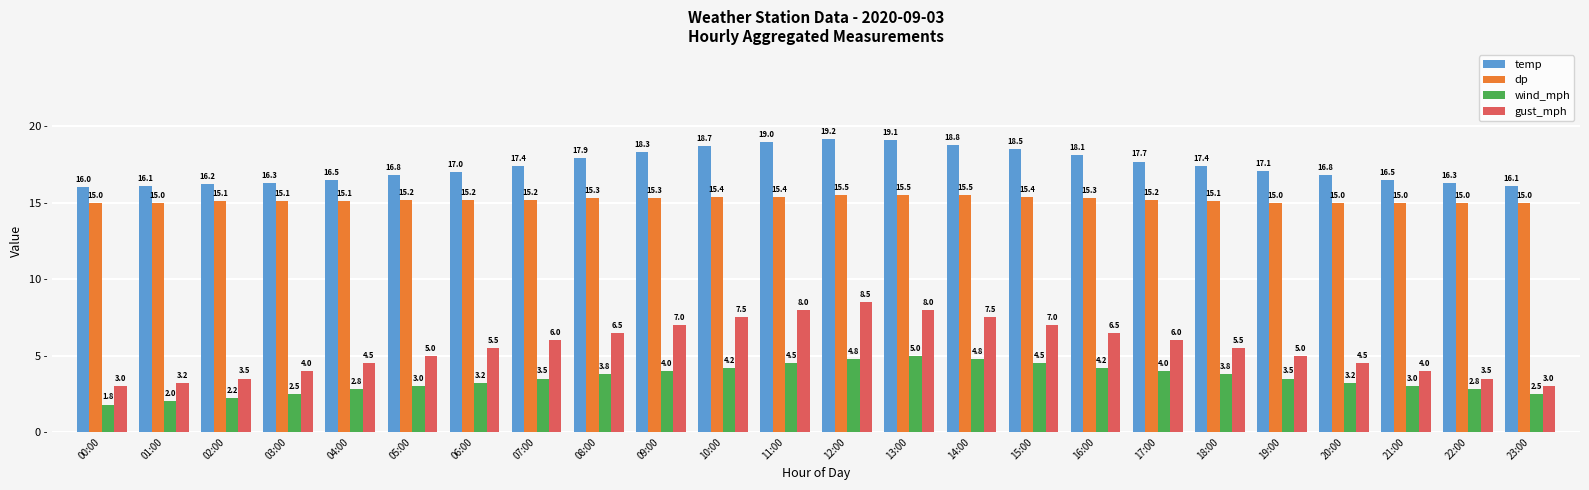

Is the value of wind_mph at 02:00 greater than the value of temp at 03:00?

No